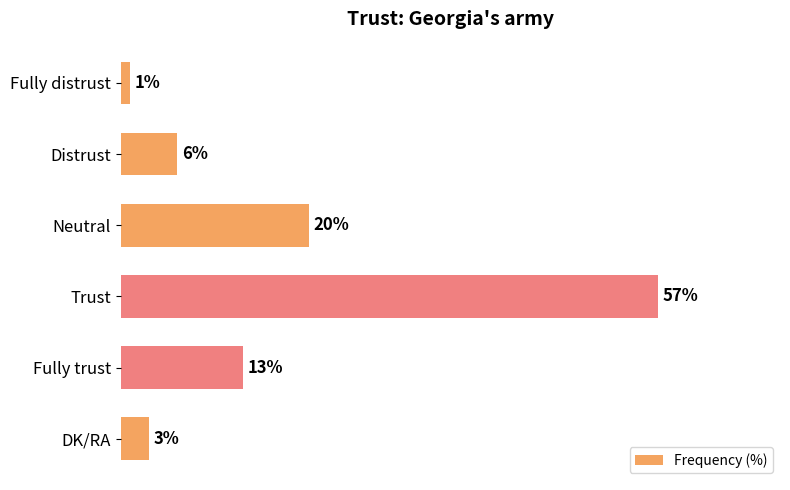

Are the bars horizontal?

Yes